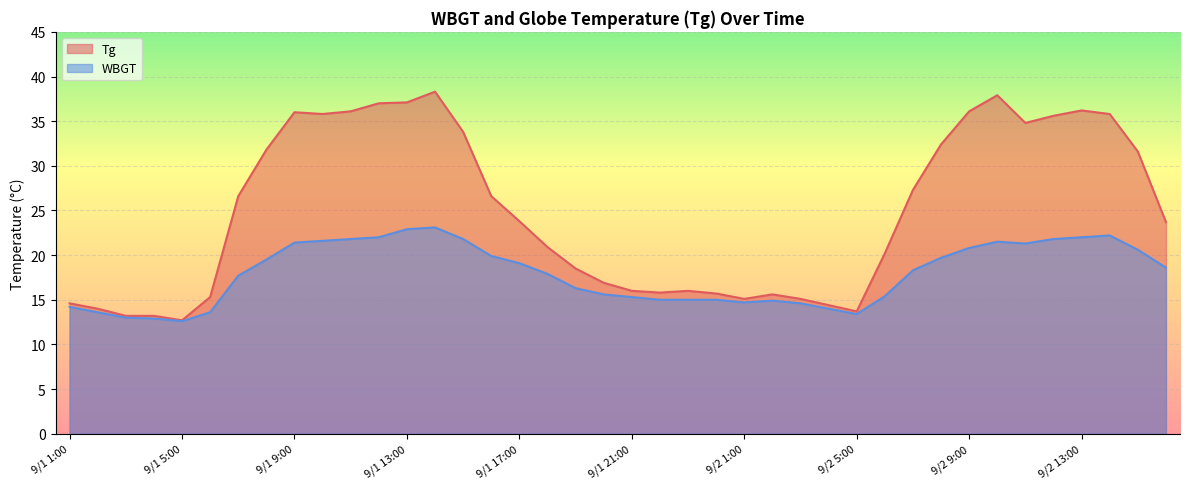

What is the total value across all series at 9/1 16:00?

46.5